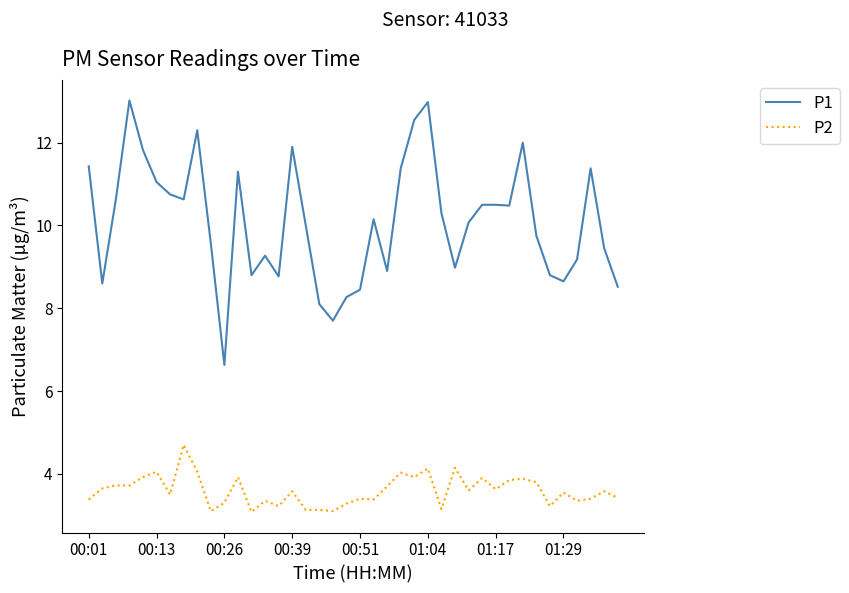

Which series has the largest total across all categories?

P1